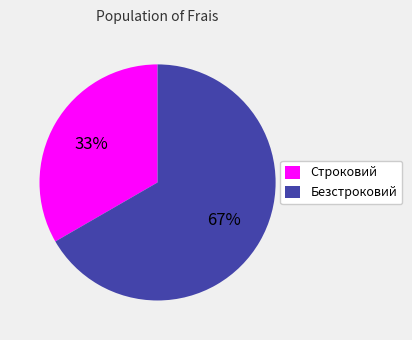

How many segments does this pie chart have?

2